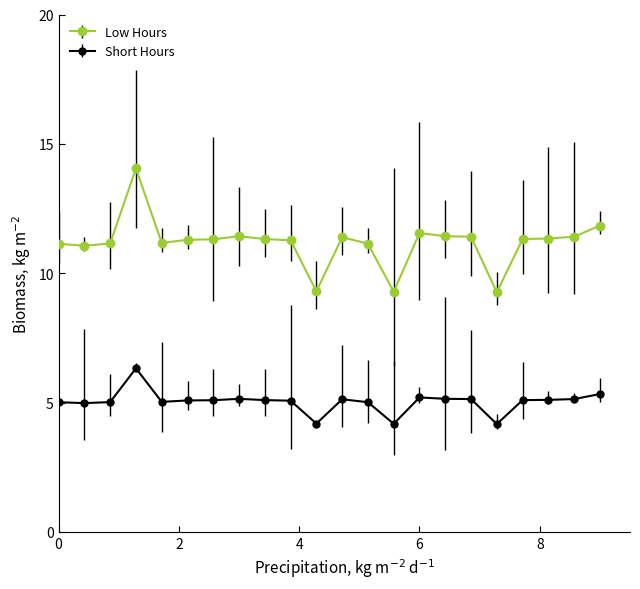

Which series has the largest range (max minus min)?

Low Hours